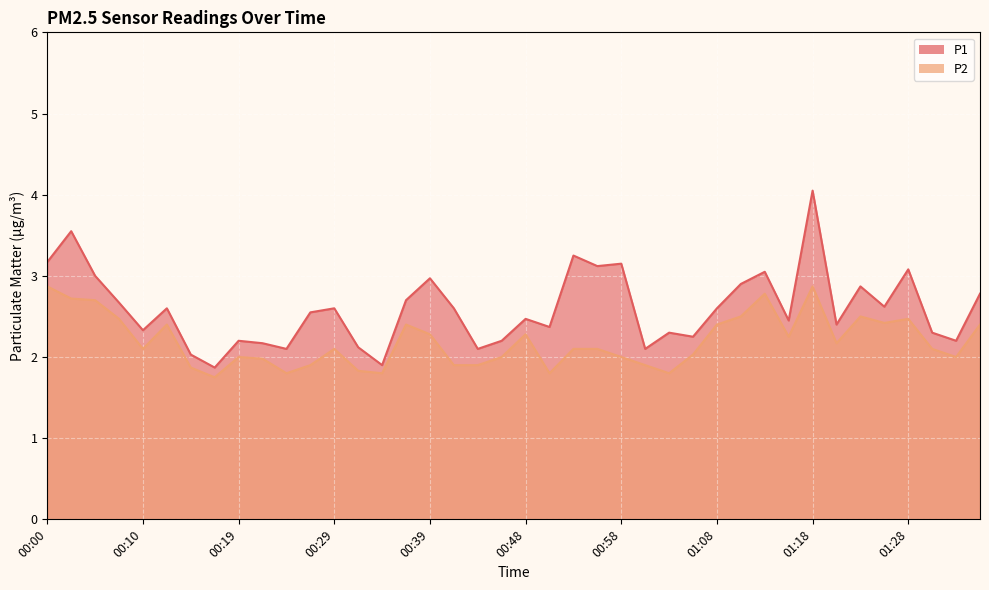

What is the sum of all P1 values?

103.7